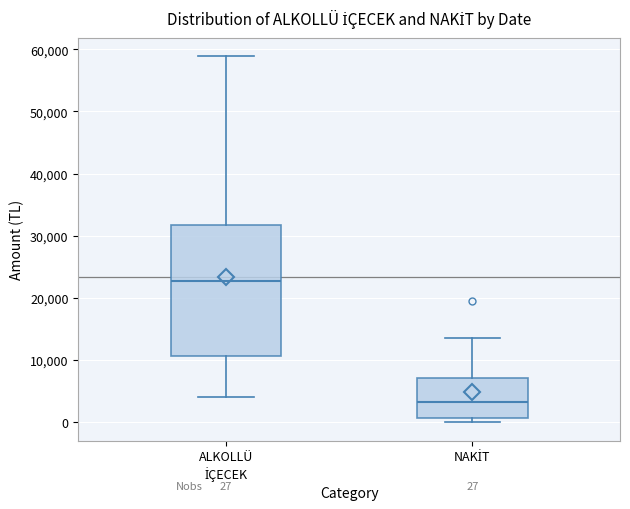

Which box has the lowest median line?

NAKİT